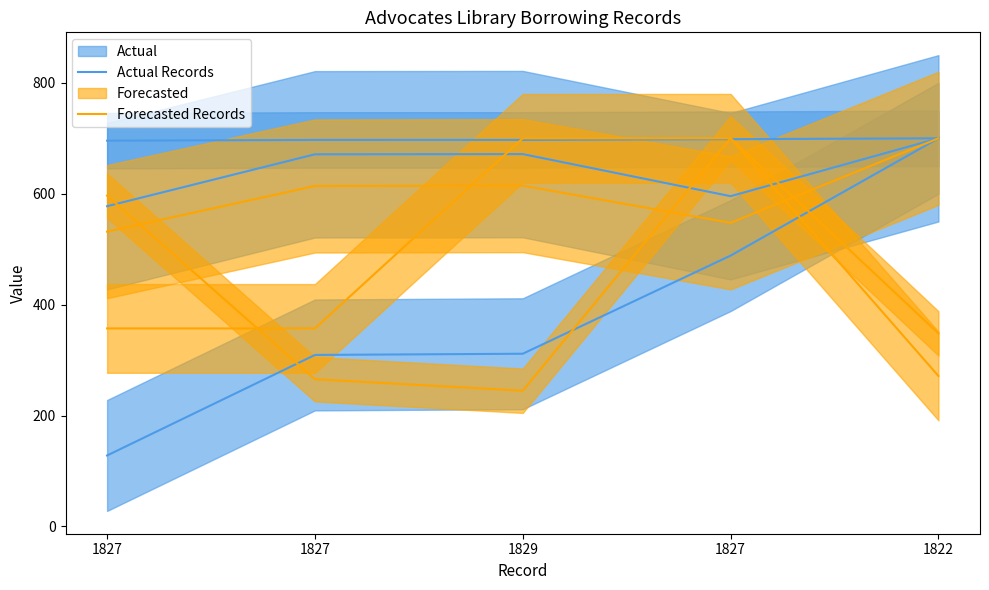

Rank the series at 1827 from highest to lowest value.

Actual Records, Forecasted Records